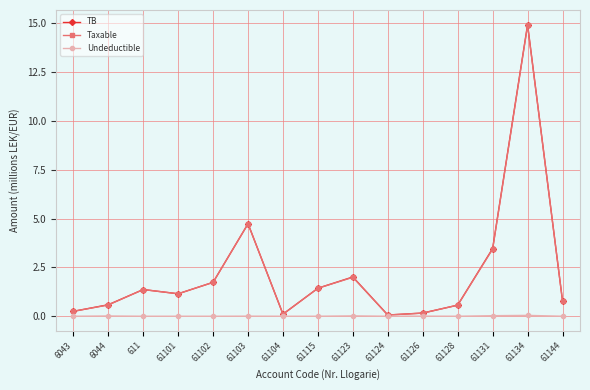

True or false: TB has more than 2 points higher than both neighbors.

True